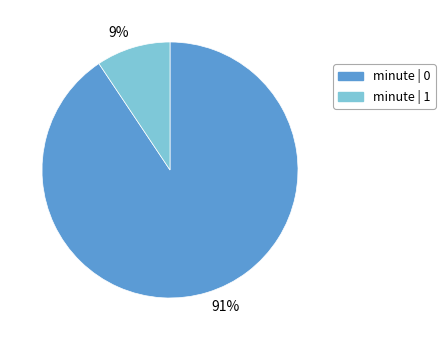

To the nearest percent, what is the average slice percentage?

50%